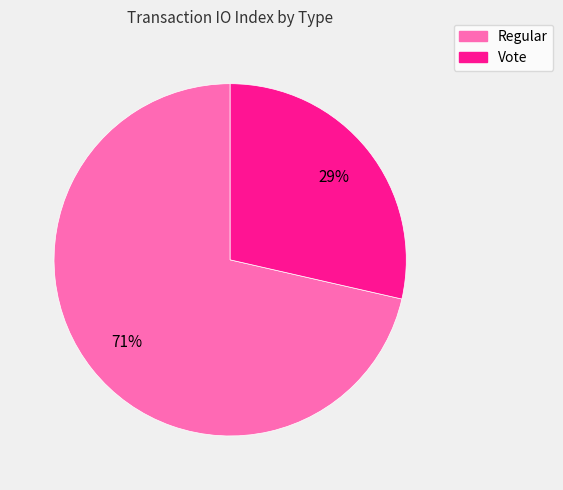

The Vote slice represents 41% of the pie. True or false?

False